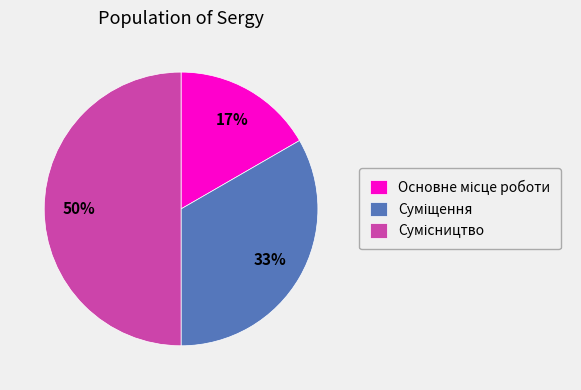

To the nearest percent, what is the average slice percentage?

33%